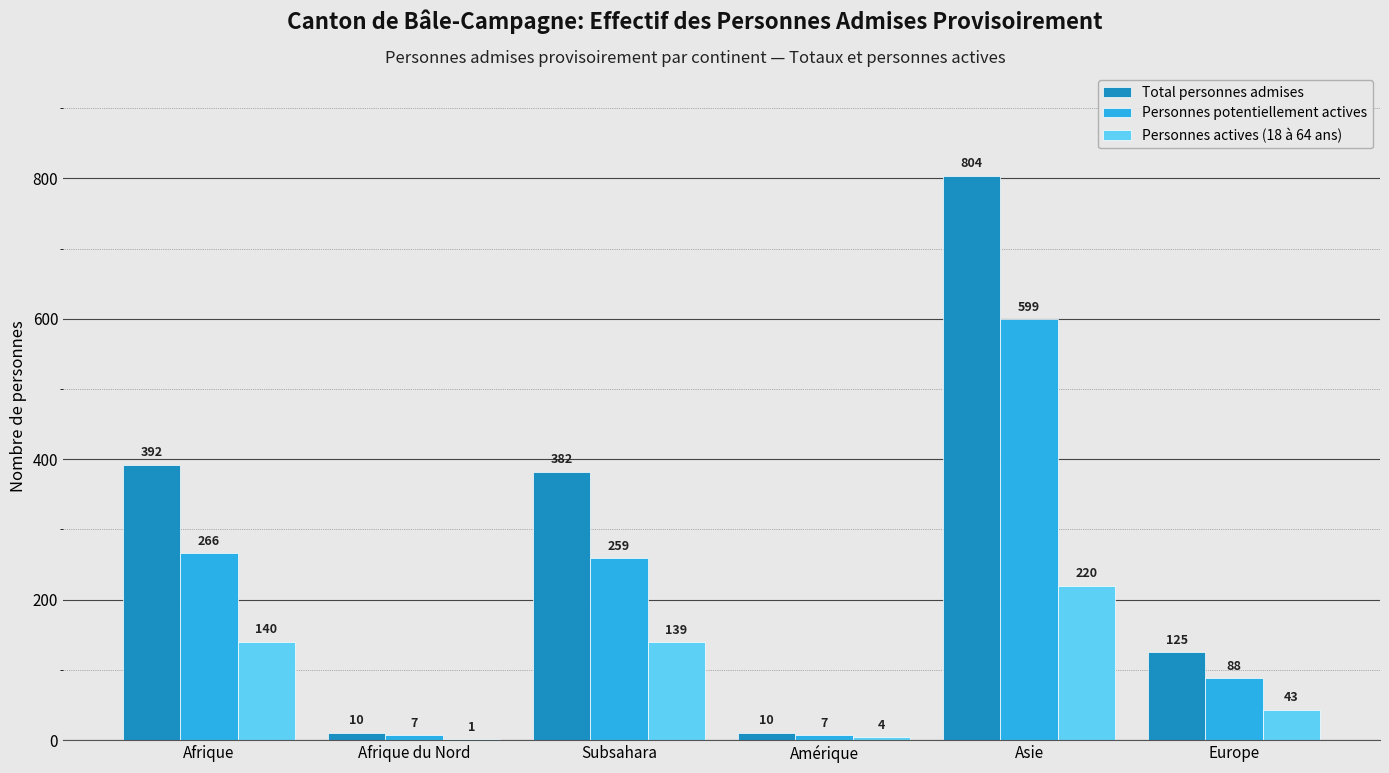

Which category has the highest value in the Personnes actives (18 à 64 ans) series?

Asie